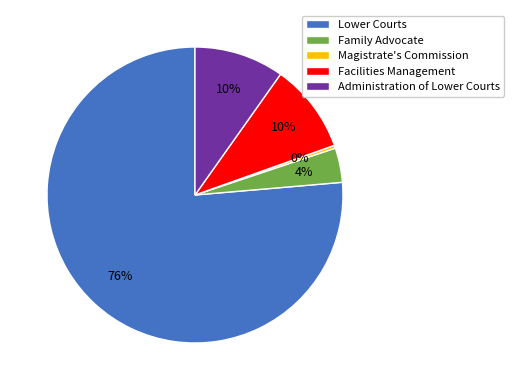

To the nearest percent, what portion does Lower Courts represent?

76%